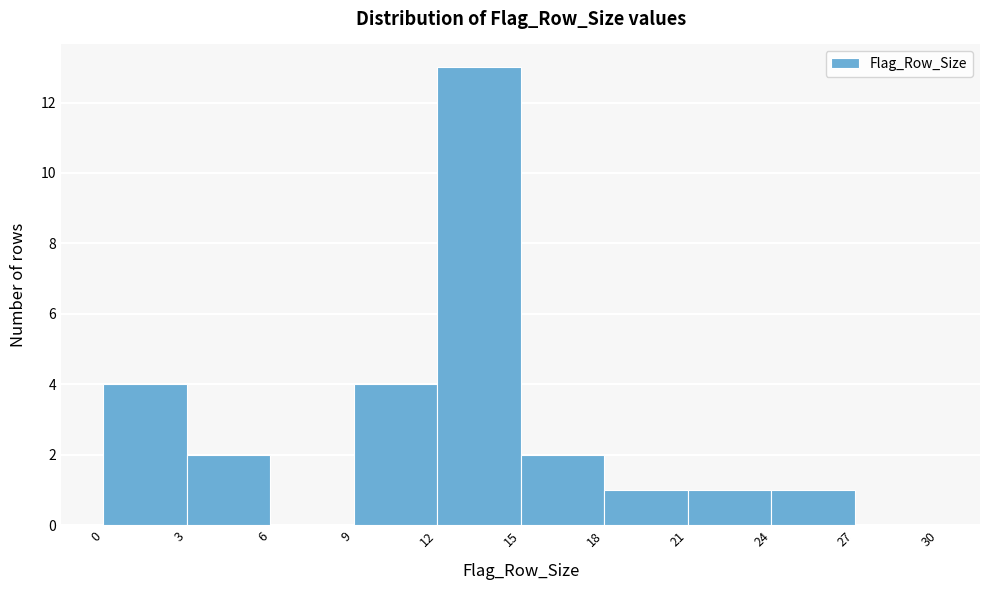

What is the height of the bar covering 0 to 3 on the x-axis? The values are not printed on the chart, so give them approximately, as read against the axis.

4